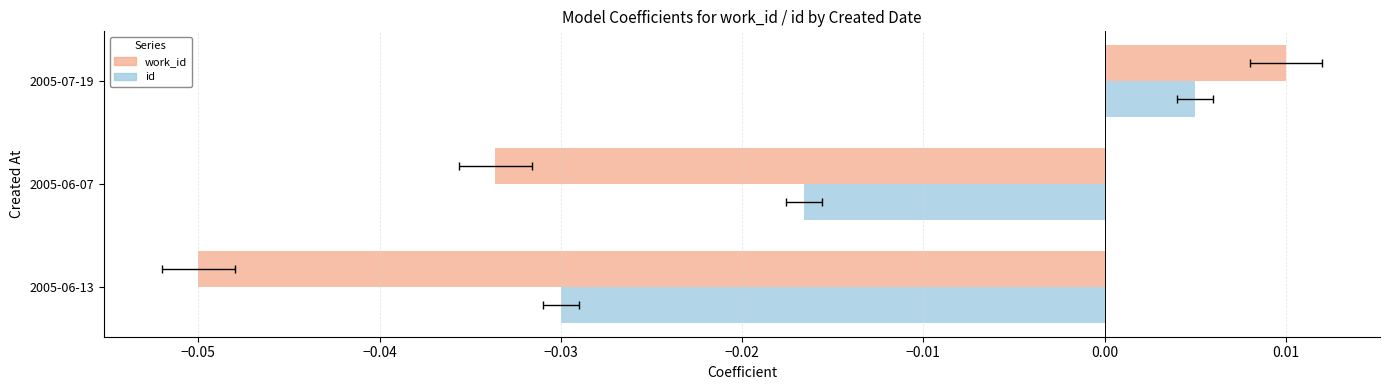

Between 2005-07-19 and 2005-06-07, which is larger?

2005-07-19